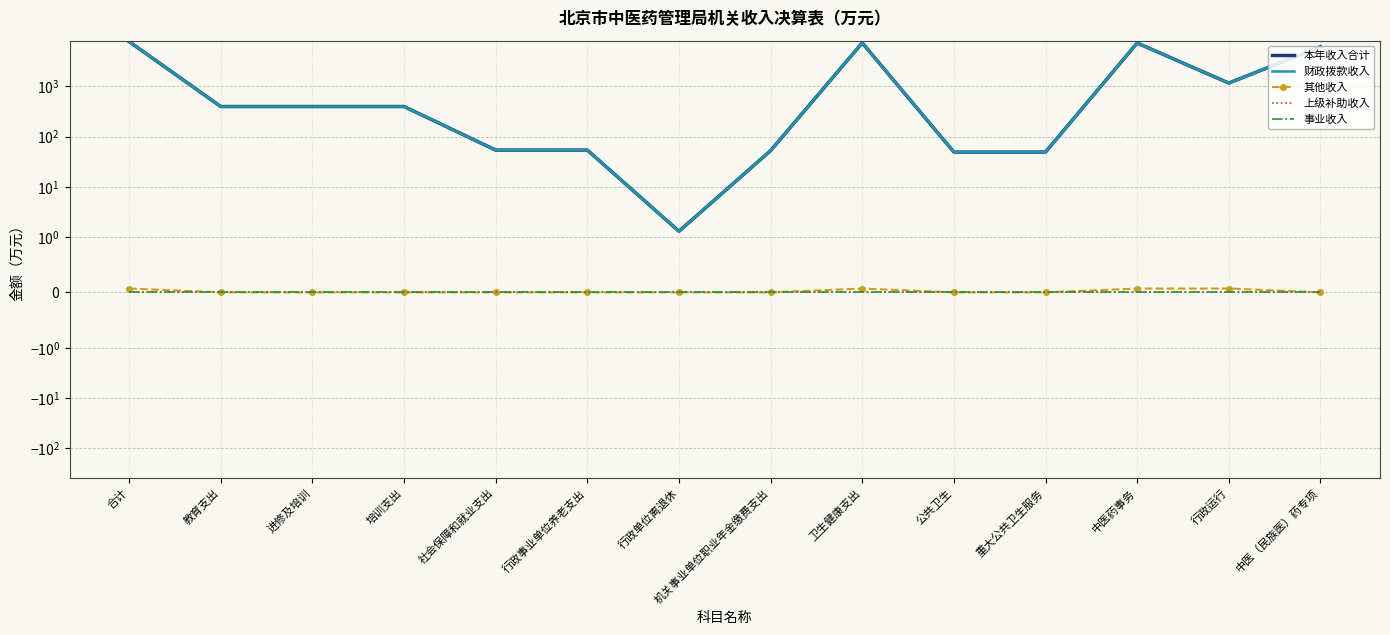

What are all the series names shown in the legend?

本年收入合计, 财政拨款收入, 其他收入, 上级补助收入, 事业收入